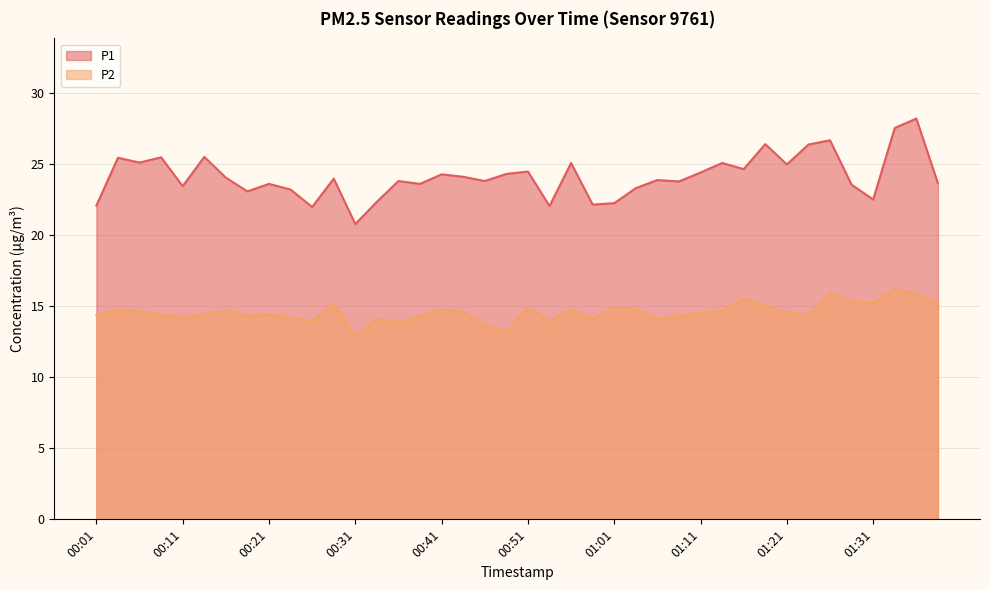

What is the label of the 15th point from the right?

01:03